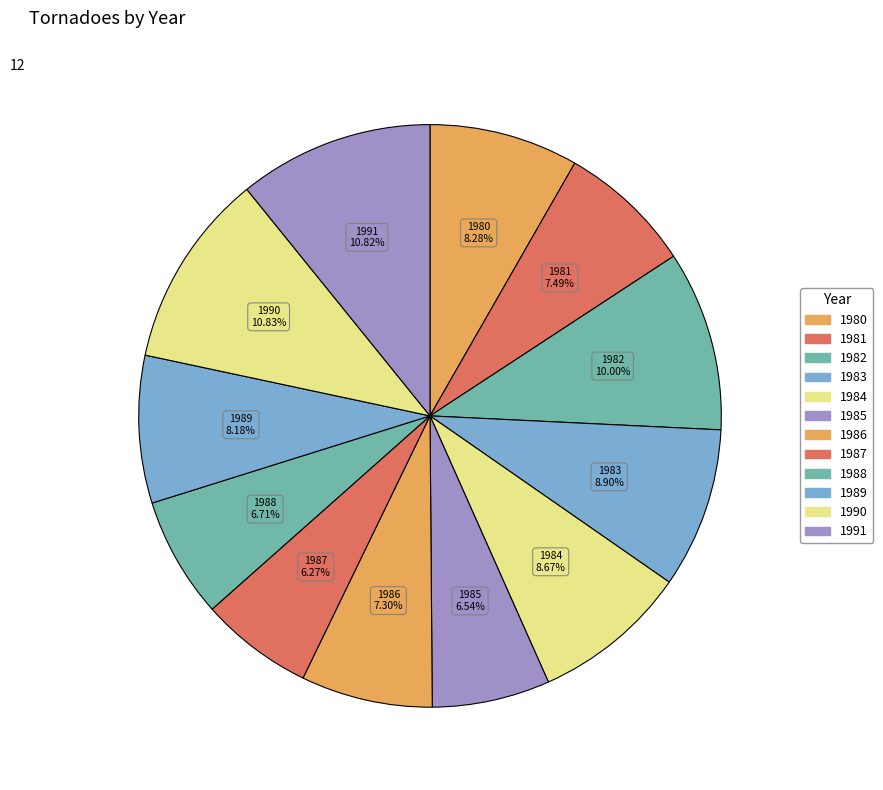

What is the change in value from 1984 to 1987?

-251